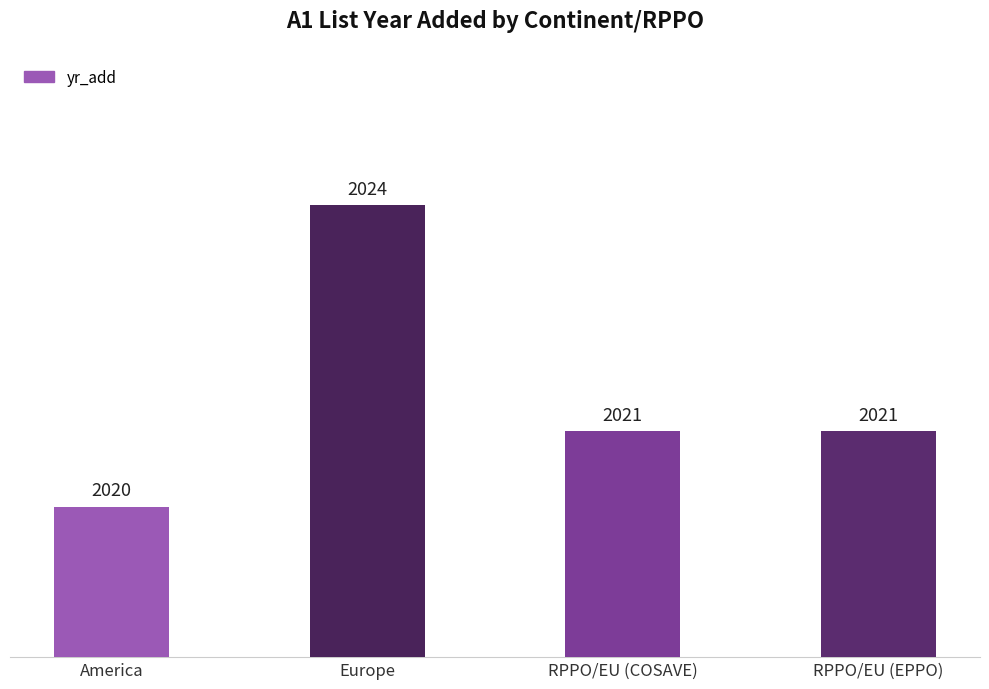

What is the label of the 2nd bar from the right?

RPPO/EU (COSAVE)